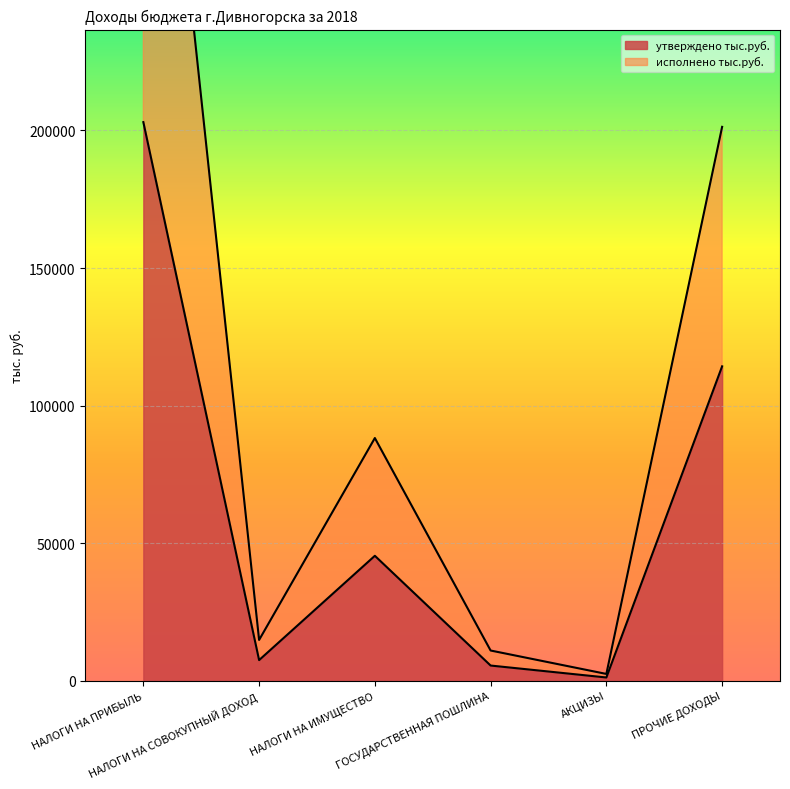

What is the spread (max minus min) of values at НАЛОГИ НА ПРИБЫЛЬ?

205822.3